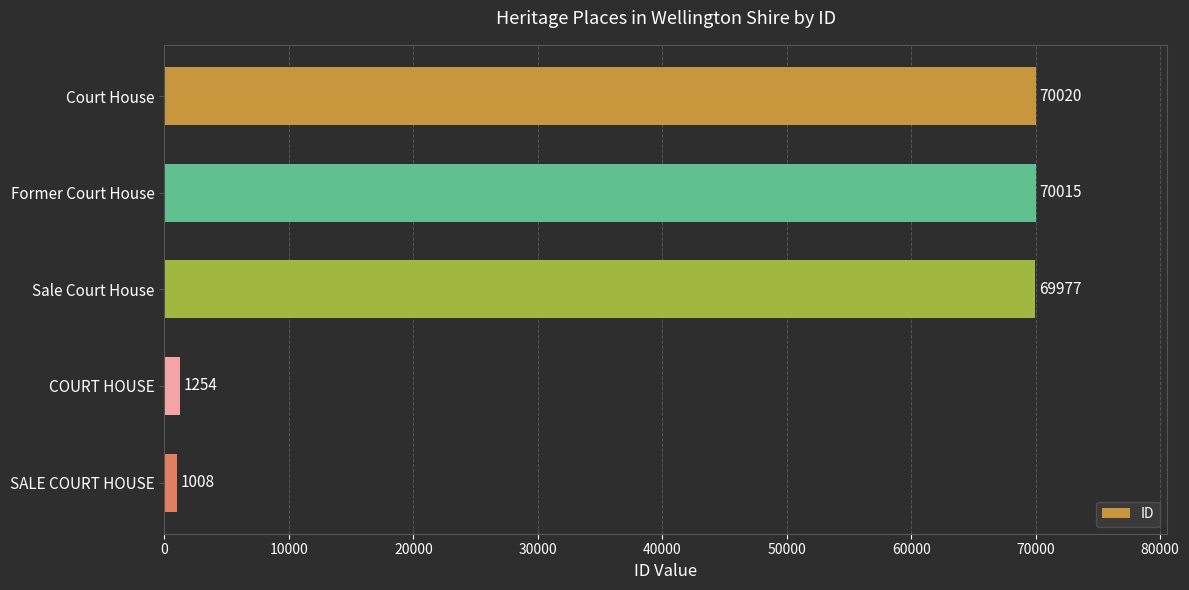

What is the approximate value at Sale Court House, to the nearest 50?

70000